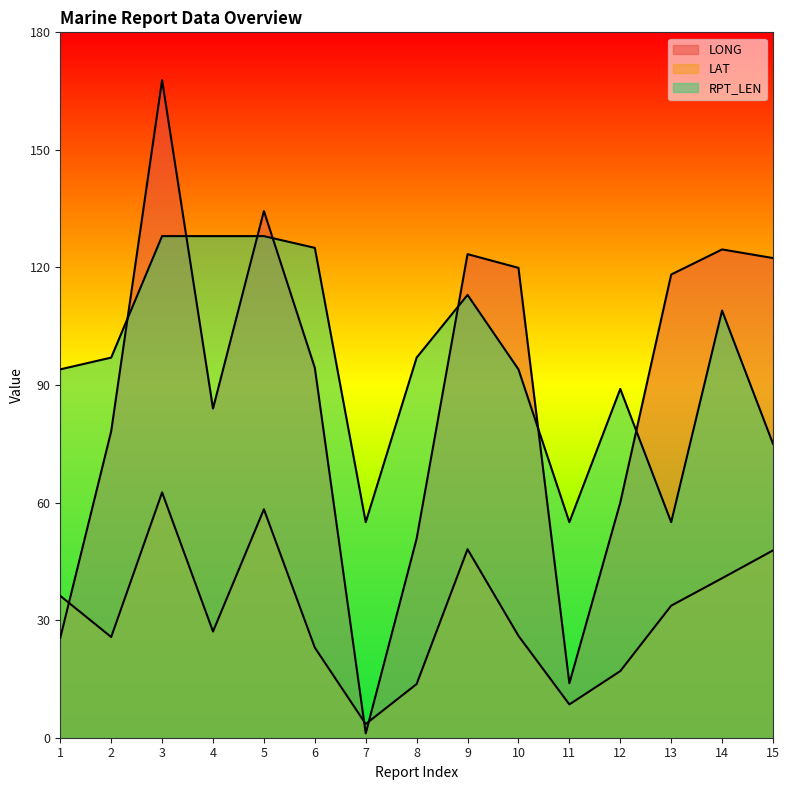

Rank the series by their maximum value, from lowest to highest.

LAT, RPT_LEN, LONG